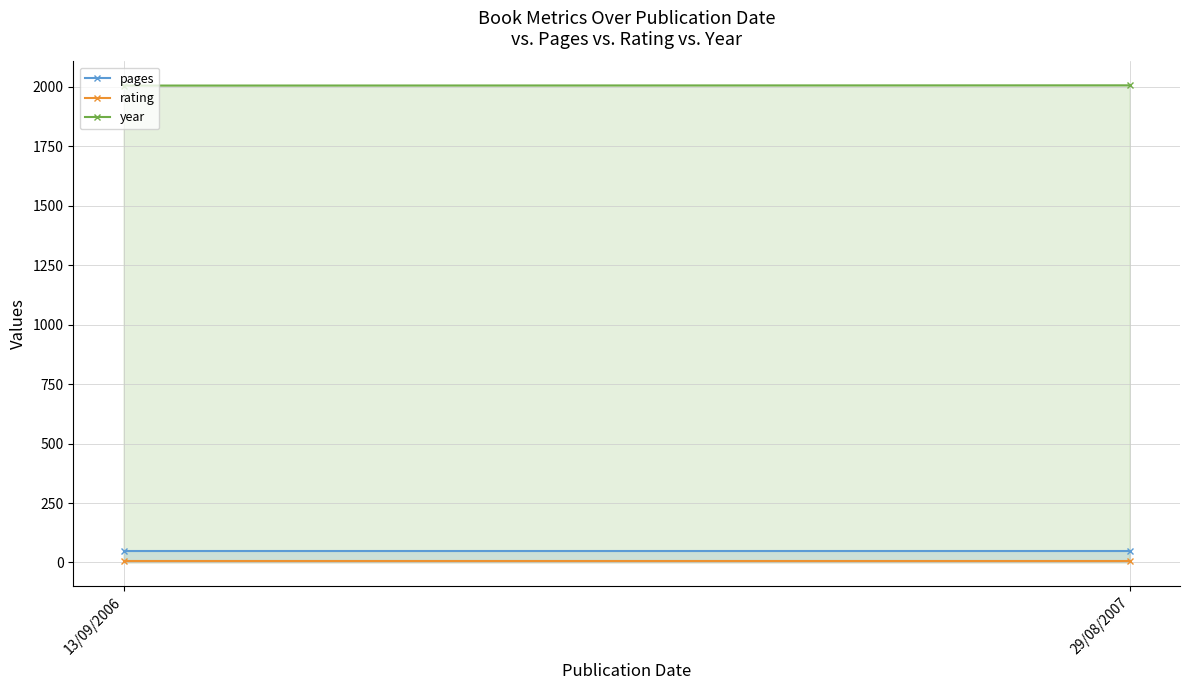

How many series are shown in this chart?

3